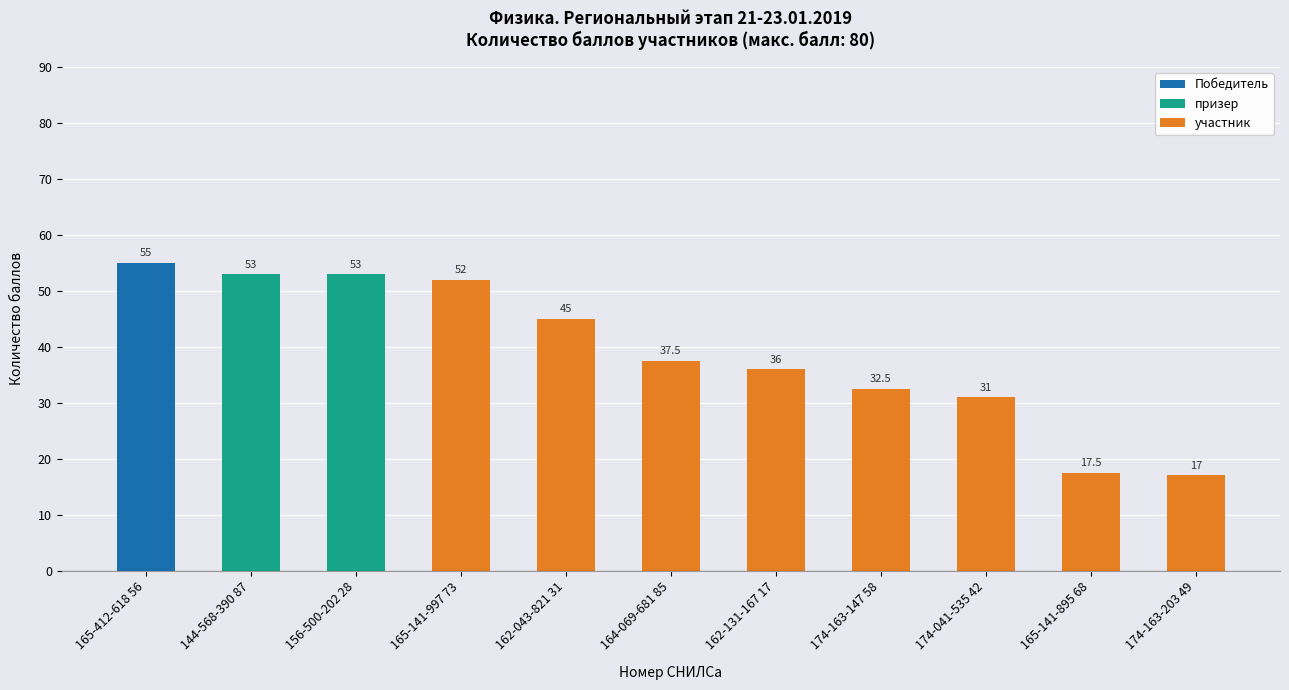

What is the difference between the second highest and second lowest values?

35.5